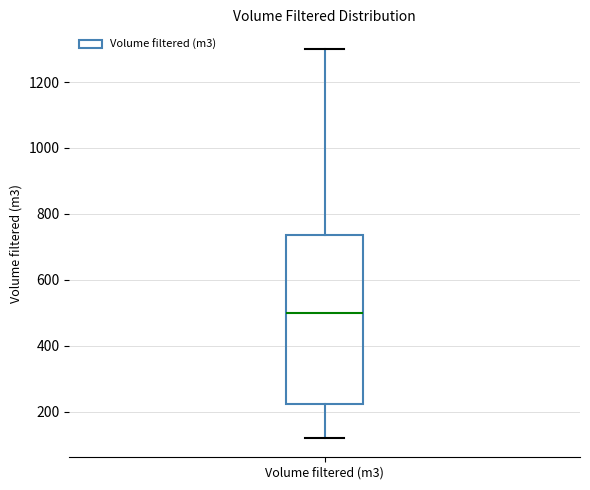

Where does the upper whisker of the box for Volume filtered (m3) end on the y-axis? The values are not printed on the chart, so give them approximately, as read against the axis.

1300